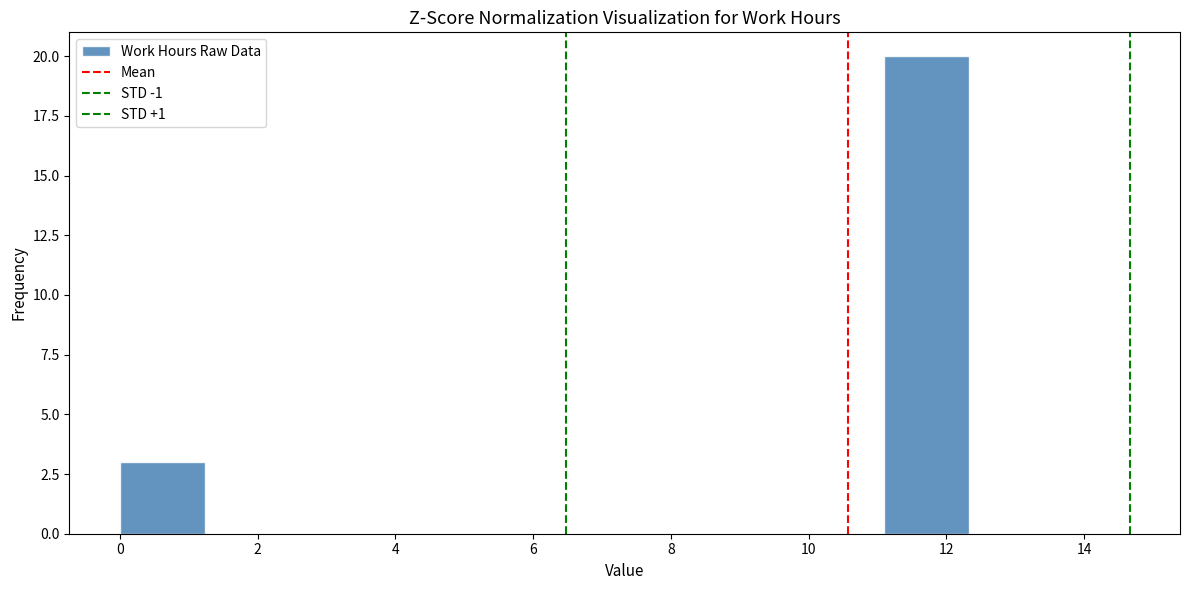

Reading left to right, list every bar in this chart as the range it spans on the x-axis followed by its height. Neither the bar edges nor the heights are printed on the chart, so give them approximately, as read against the axes.

0.0 to 1.2: 3
1.2 to 2.4: 0
2.4 to 3.6: 0
3.6 to 5.0: 0
5.0 to 6.2: 0
6.2 to 7.4: 0
7.4 to 8.6: 0
8.6 to 9.8: 0
9.8 to 11.0: 0
11.0 to 12.4: 20